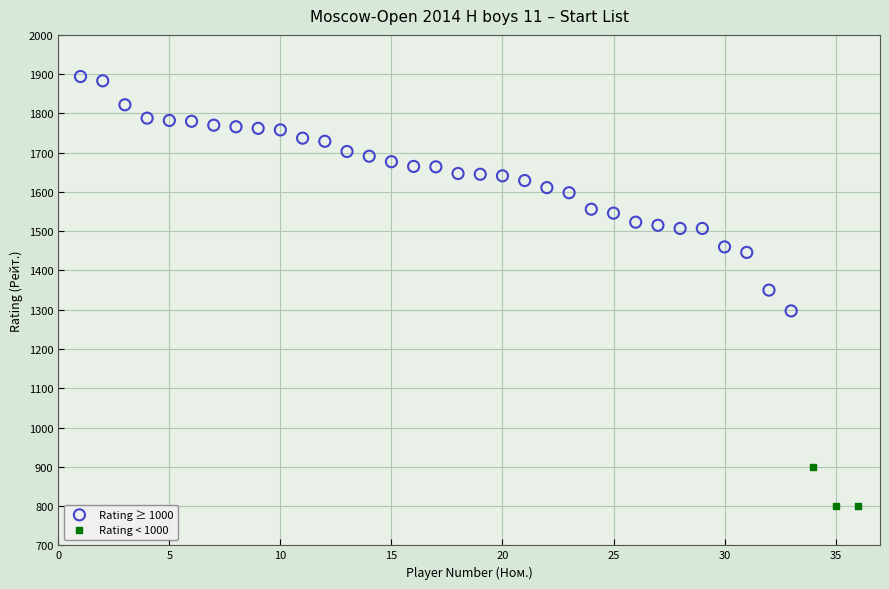

Which series reaches the minimum Y coordinate?

Rating < 1000